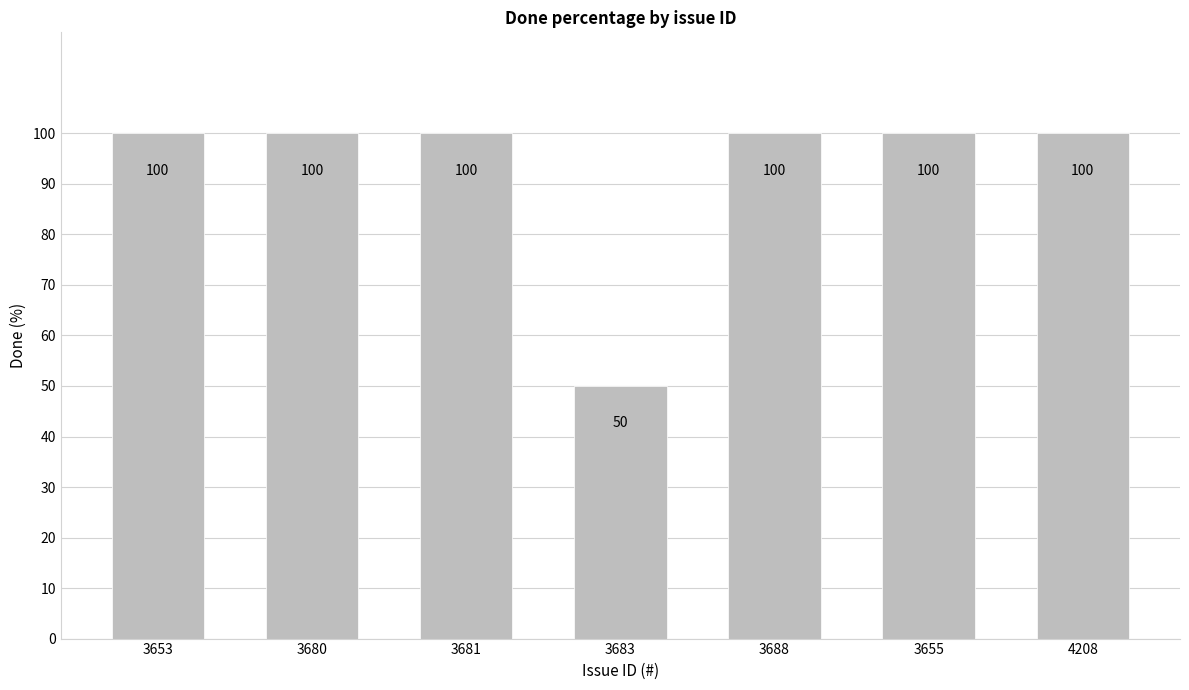

At which category does the chart reach its minimum across all series?

3683